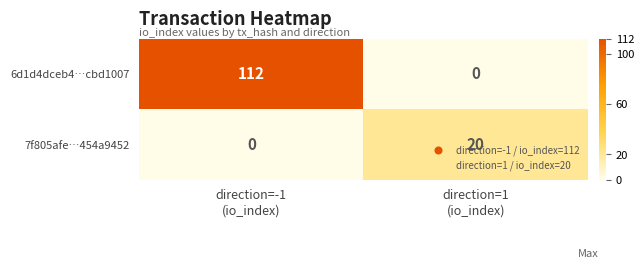

Rank the series by their maximum value, from lowest to highest.

7f805afe…454a9452, 6d1d4dceb4…cbd1007